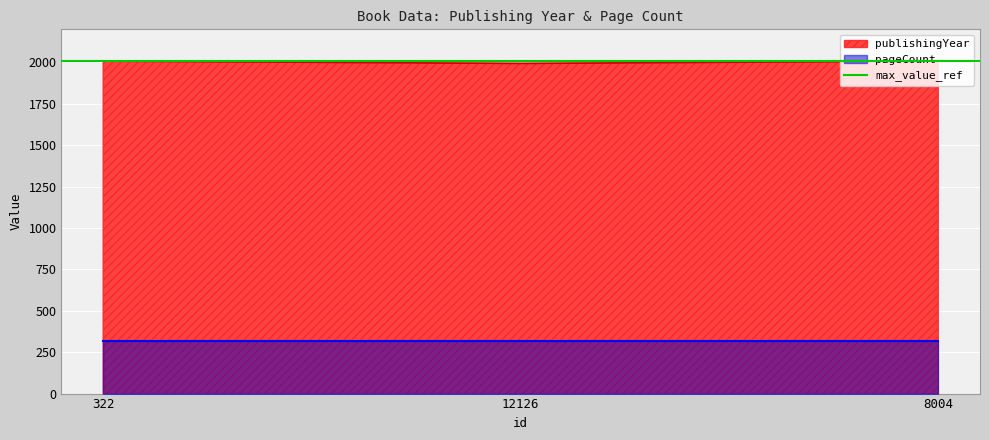

What is the change in value from 12126 to 8004?

+14